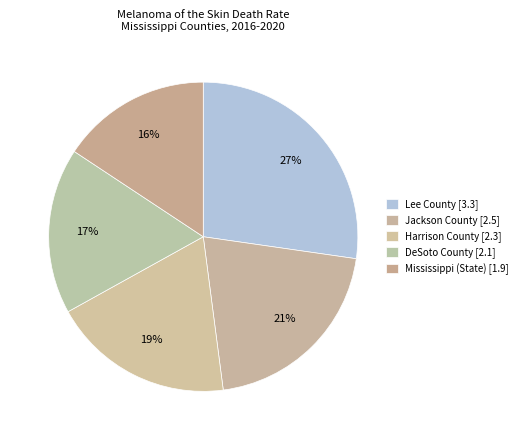

Is DeSoto County the majority of the pie?

No